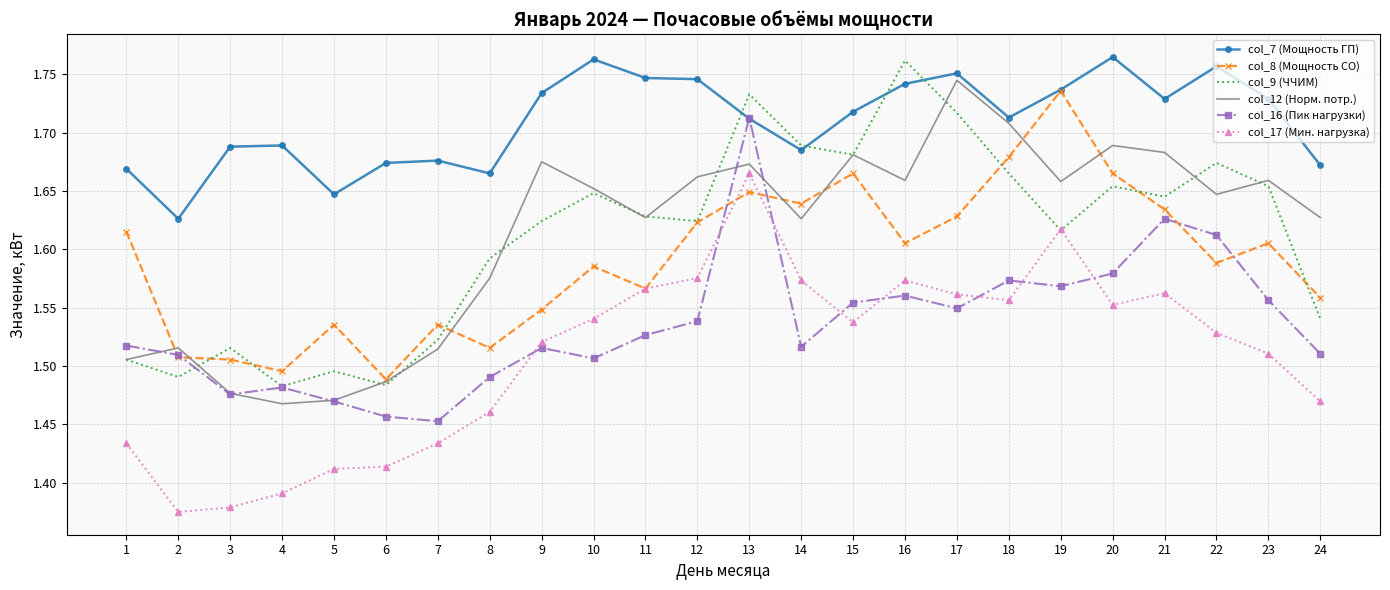

True or false: col_7 (Мощность ГП) and col_17 (Мин. нагрузка) cross at least once.

False